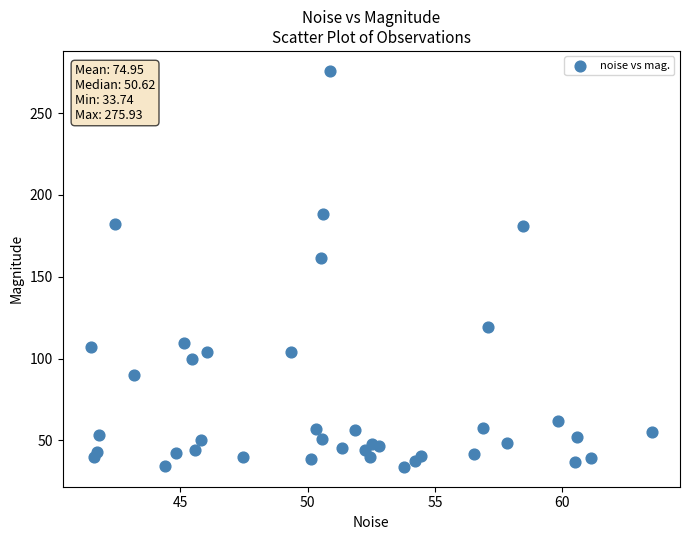

What Y value in the scatter plot is closest to 154?

161.2